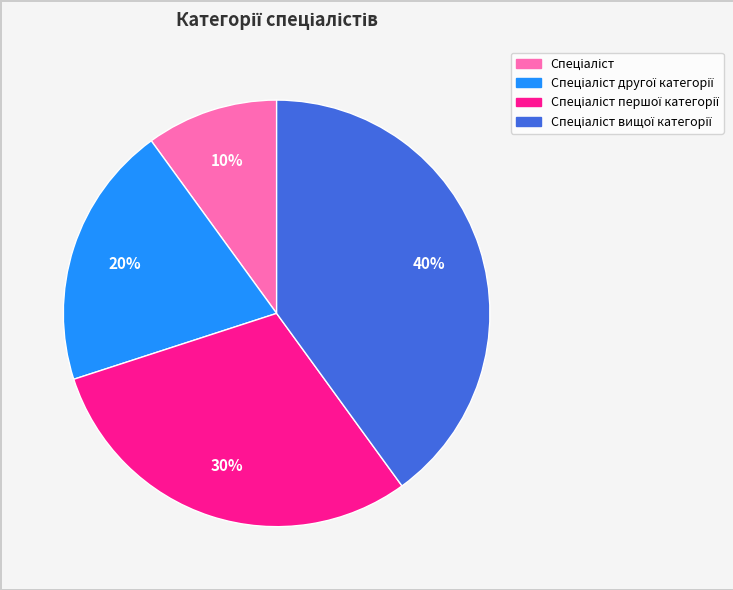

How many slices are in this pie chart?

4